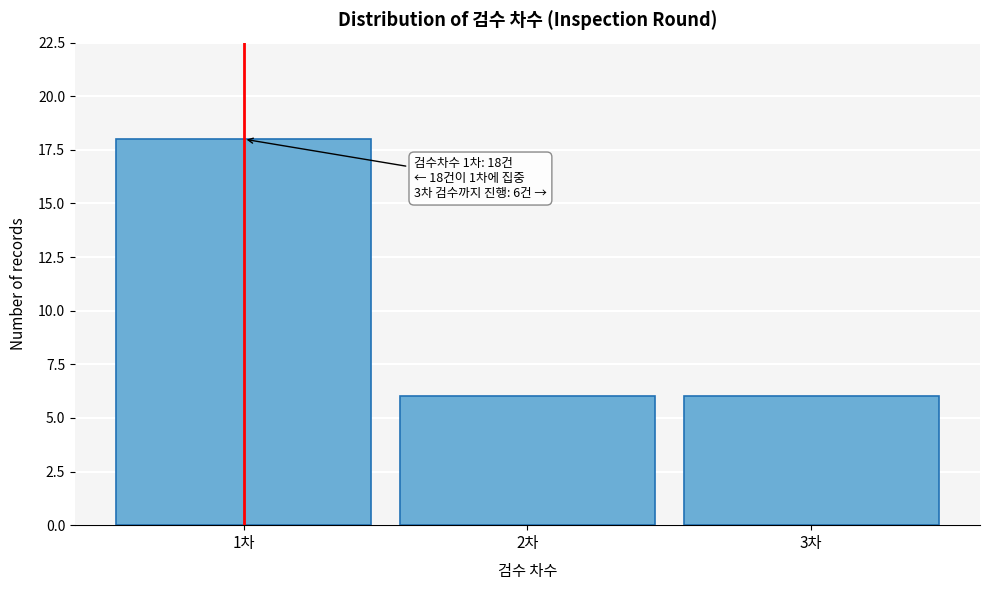

Which range on the x-axis has the tallest bar?

0.5 to 1.5